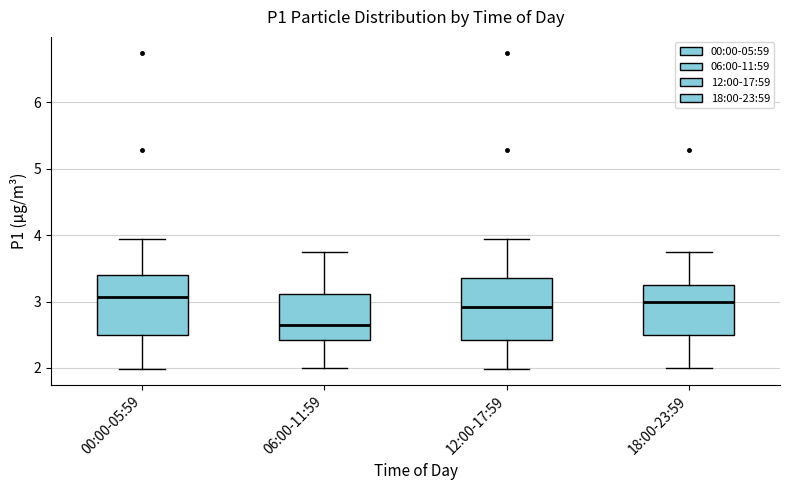

Reading left to right, transcribe this box plot: for each box, give where its median line is, the range the box spans, and where its two whiskers end, as read against the y-axis. The values are not printed on the chart, so give them approximately, as read against the axis.

00:00-05:59: median 3.1, box 2.5 to 3.4, whiskers 2.0 to 4.0
06:00-11:59: median 2.7, box 2.4 to 3.1, whiskers 2.0 to 3.8
12:00-17:59: median 2.9, box 2.4 to 3.4, whiskers 2.0 to 4.0
18:00-23:59: median 3.0, box 2.5 to 3.3, whiskers 2.0 to 3.8